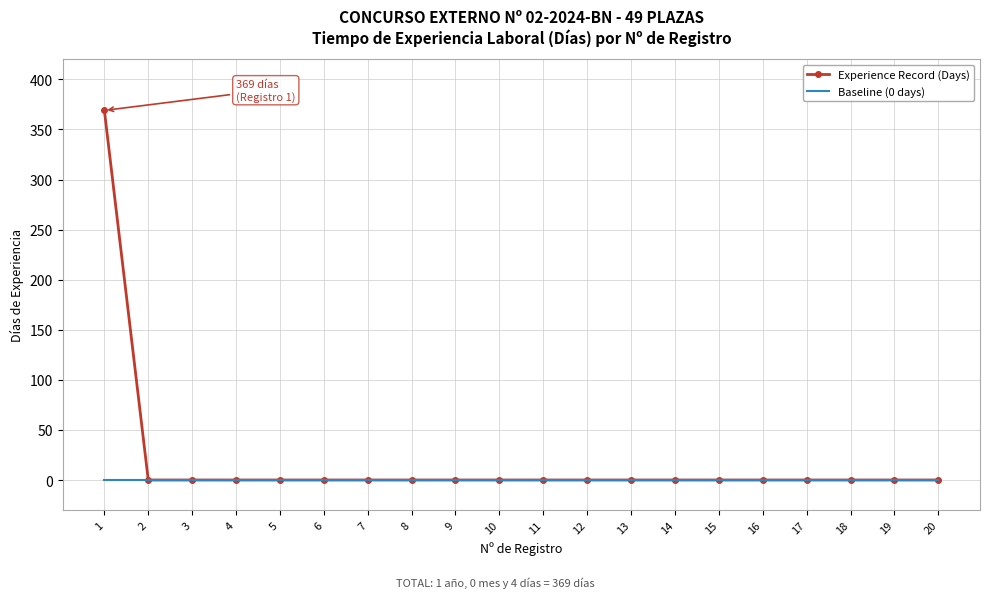

How many series are shown in this chart?

2